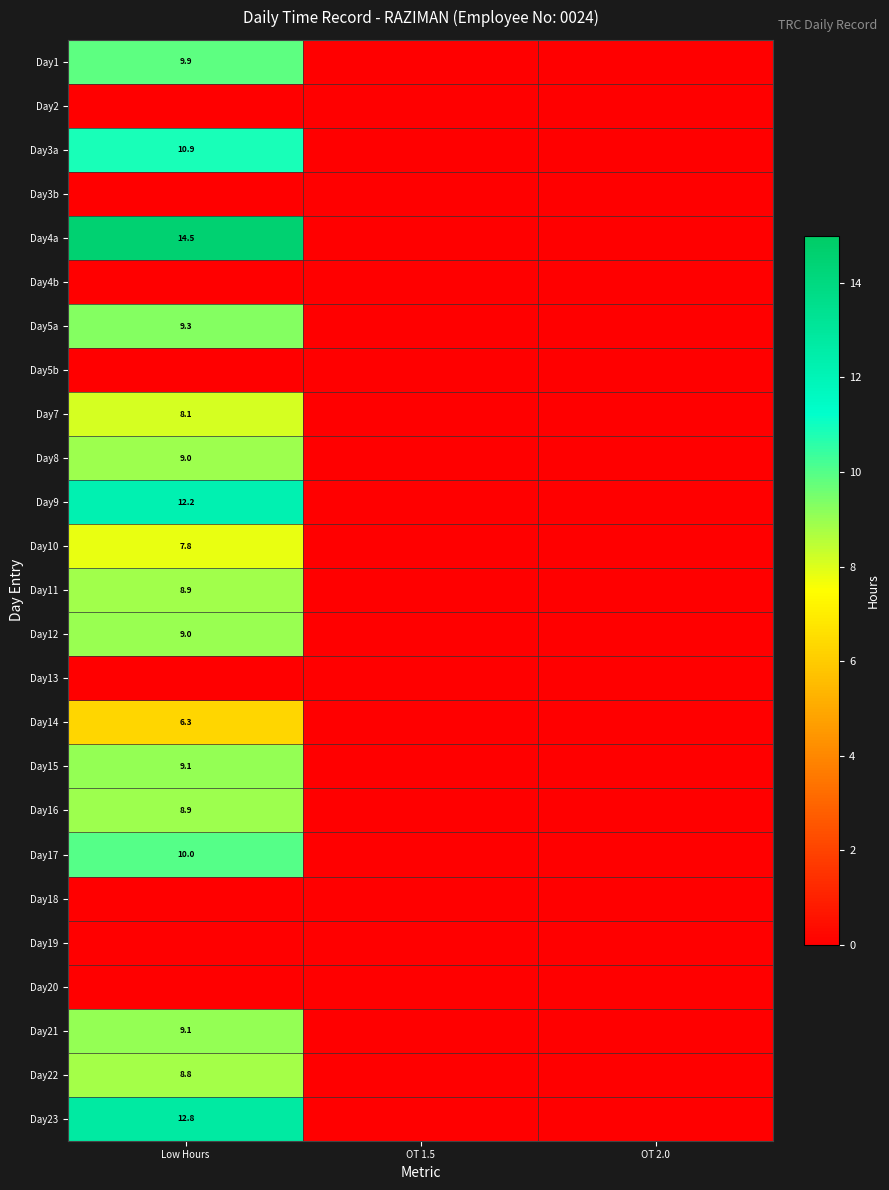

The Day4a series shows 2.9 at Low Hours. True or false?

False